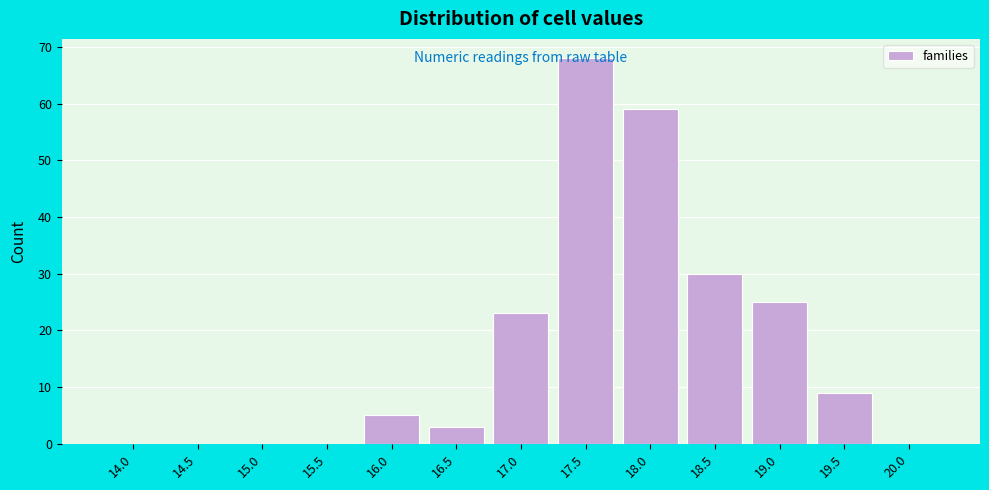

The value at 16.0 is 5. True or false?

True